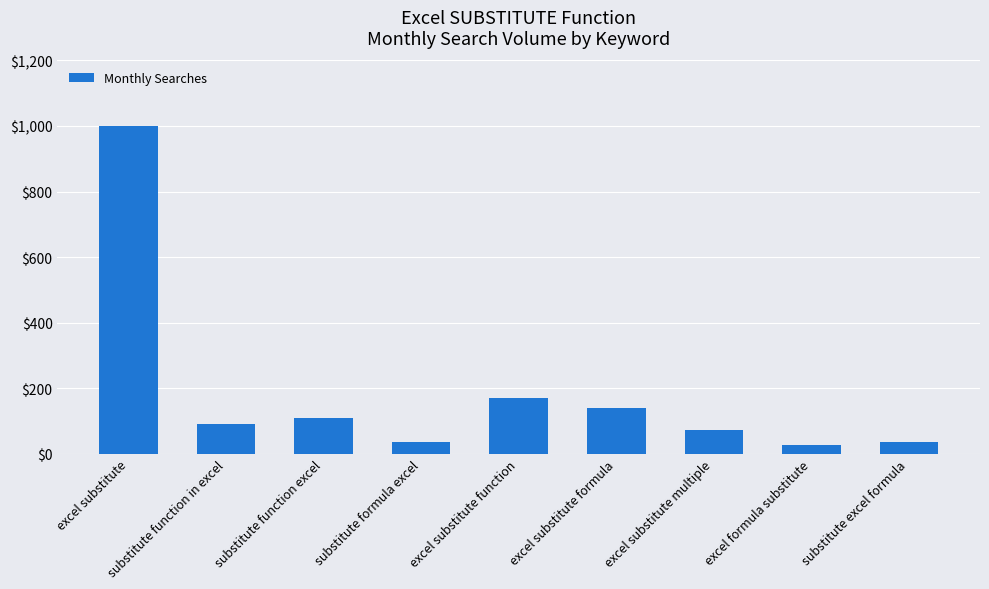

Reading left to right, transcribe all the data shown in this chart.

1000	91	110	36	170	140	73	28	36